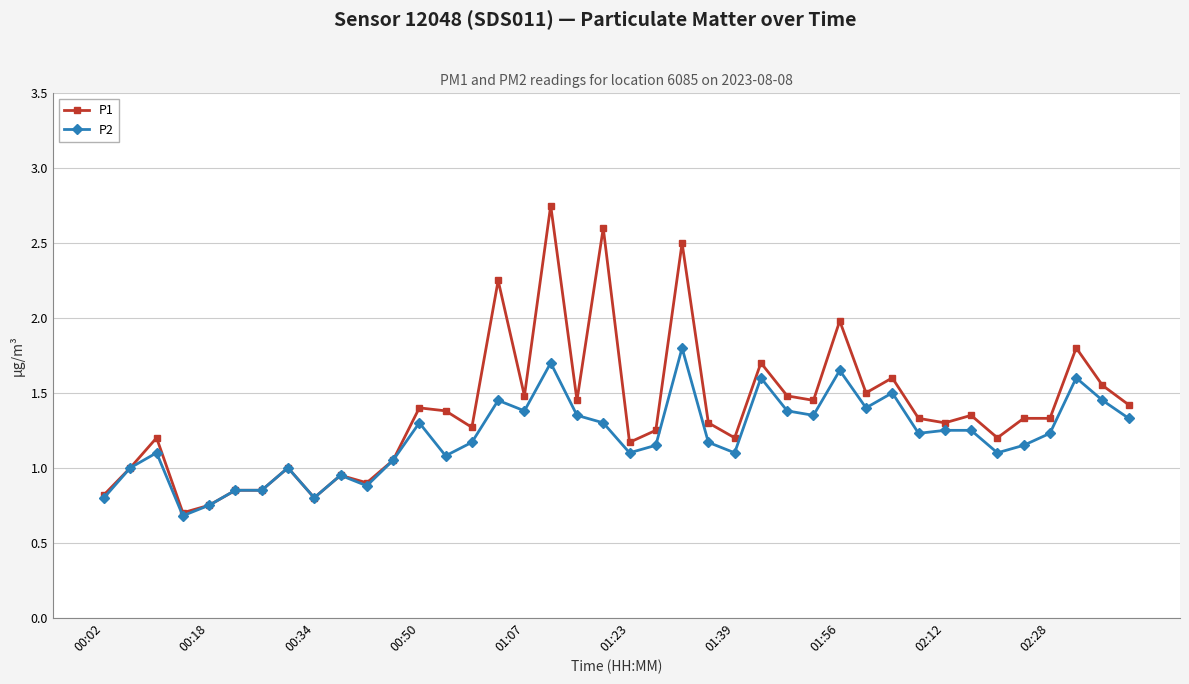

What is the minimum value for P1?

0.7